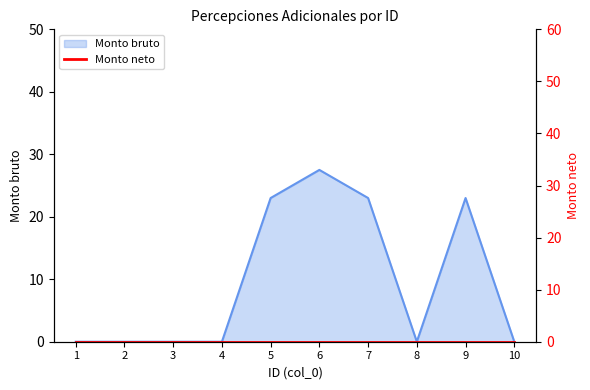

Rank the categories by value from highest to lowest.

6, 5, 7, 9, 1, 2, 3, 4, 8, 10